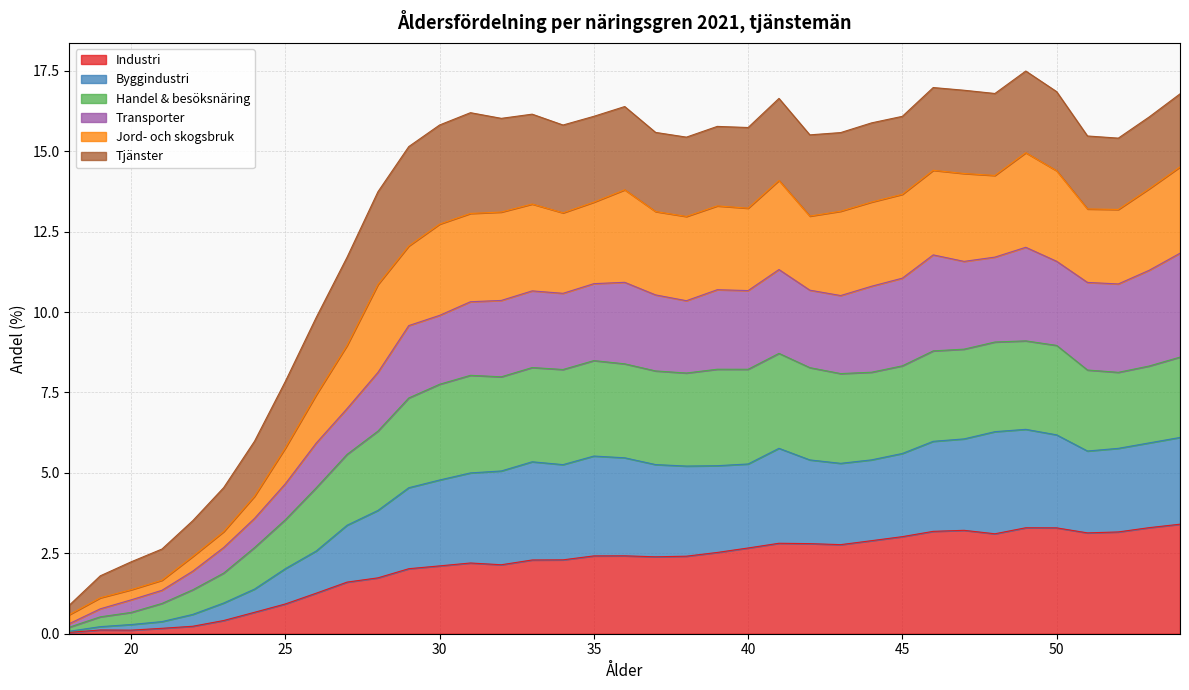

What is the maximum value for Industri?

3.4